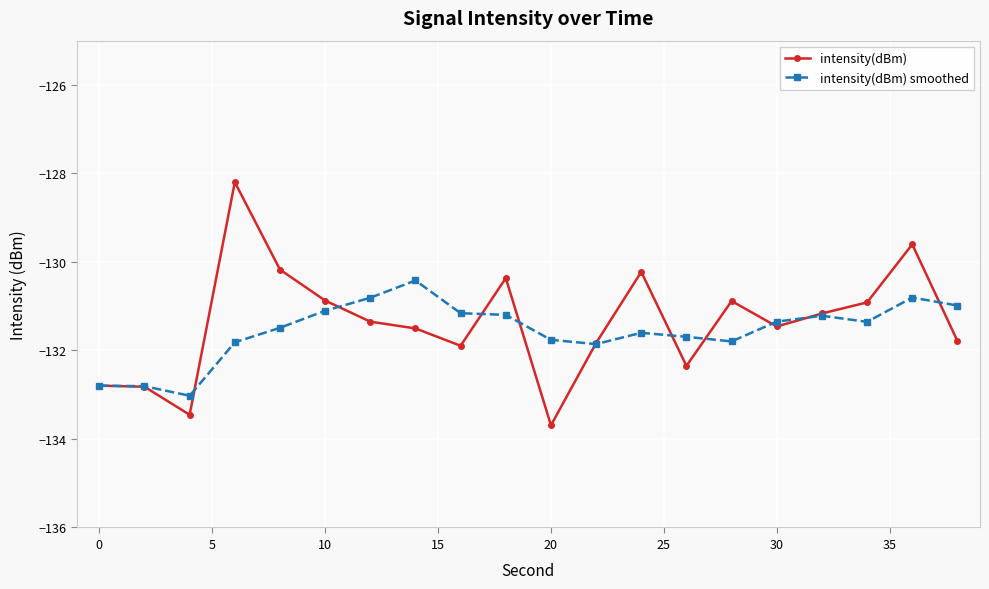

Which series has the largest range (max minus min)?

intensity(dBm)